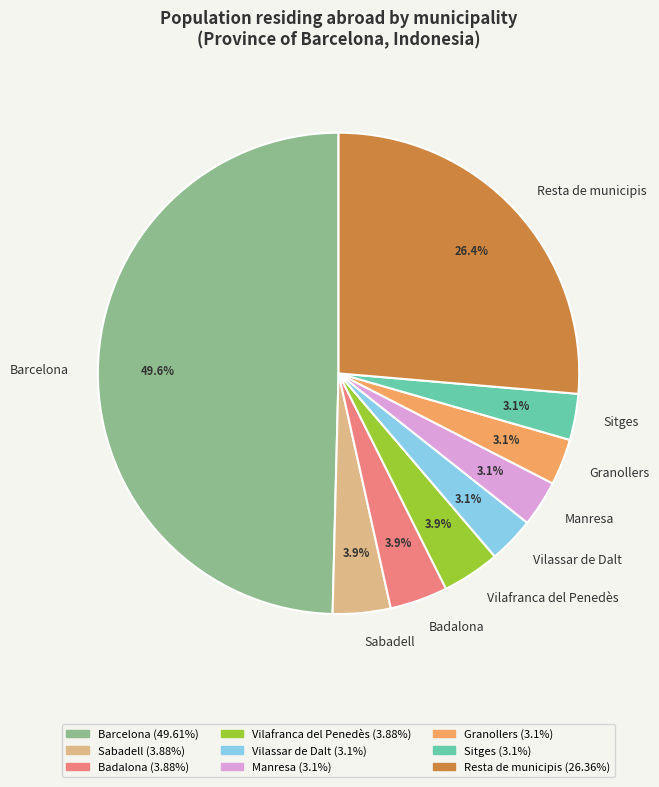

What is the largest slice in the pie chart?

Barcelona